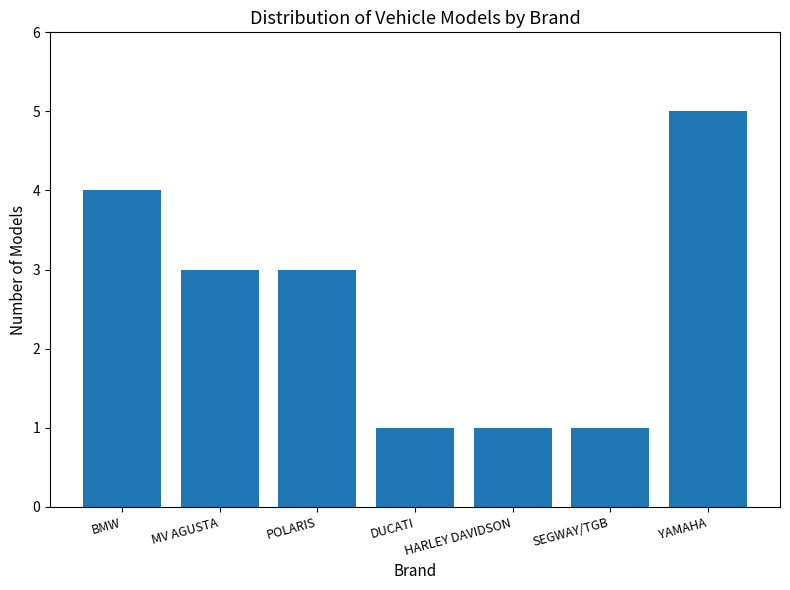

Reading left to right, transcribe all the data shown in this chart.

BMW=4	MV AGUSTA=3	POLARIS=3	DUCATI=1	HARLEY DAVIDSON=1	SEGWAY/TGB=1	YAMAHA=5